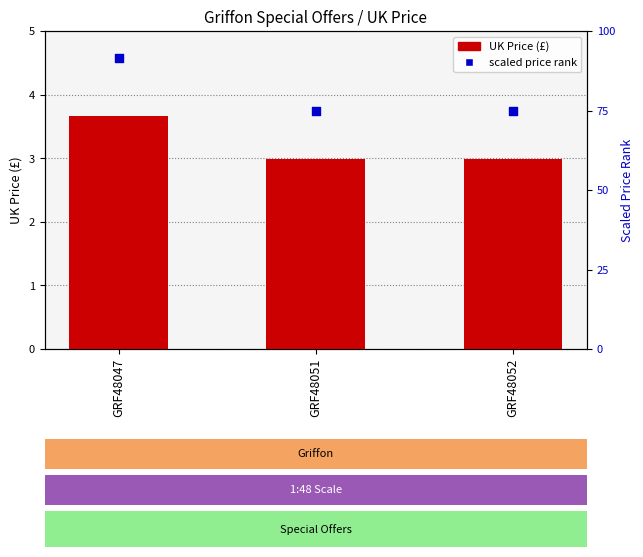

Is the value of scaled price rank at GRF48047 greater than the value of UK Price at GRF48047?

Yes